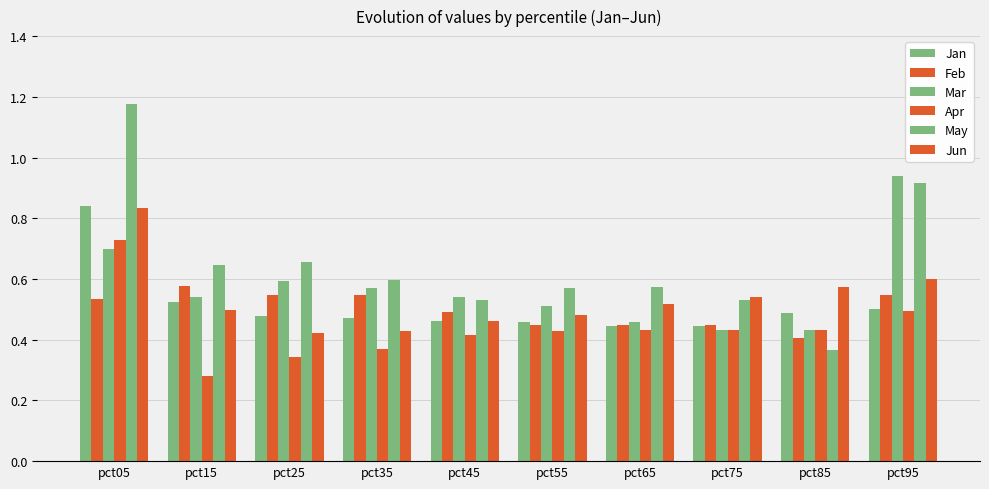

Which series has the widest spread of values?

May